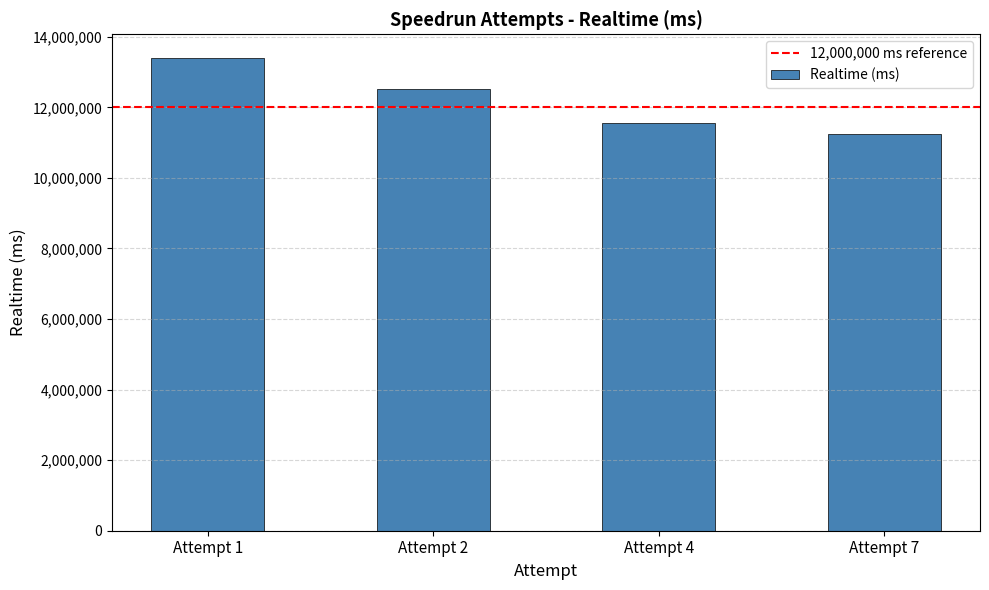

Rank the categories by value from highest to lowest.

Attempt 1, Attempt 2, Attempt 4, Attempt 7